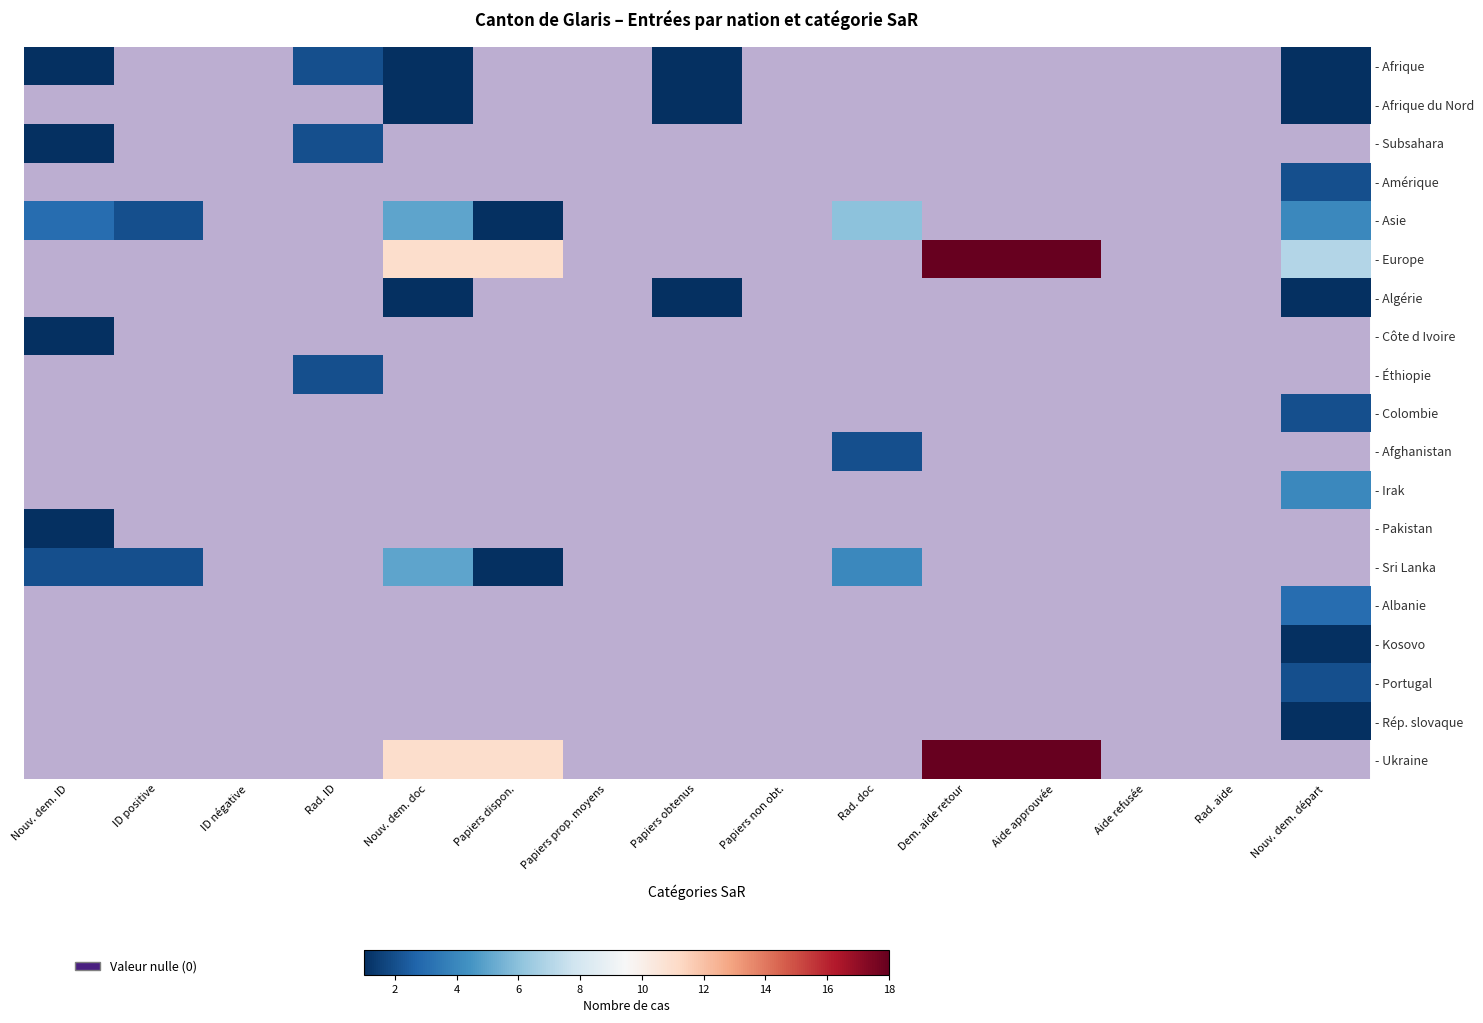

Which series changed the most between Nouv. dem. doc and Rad. doc?

- Europe